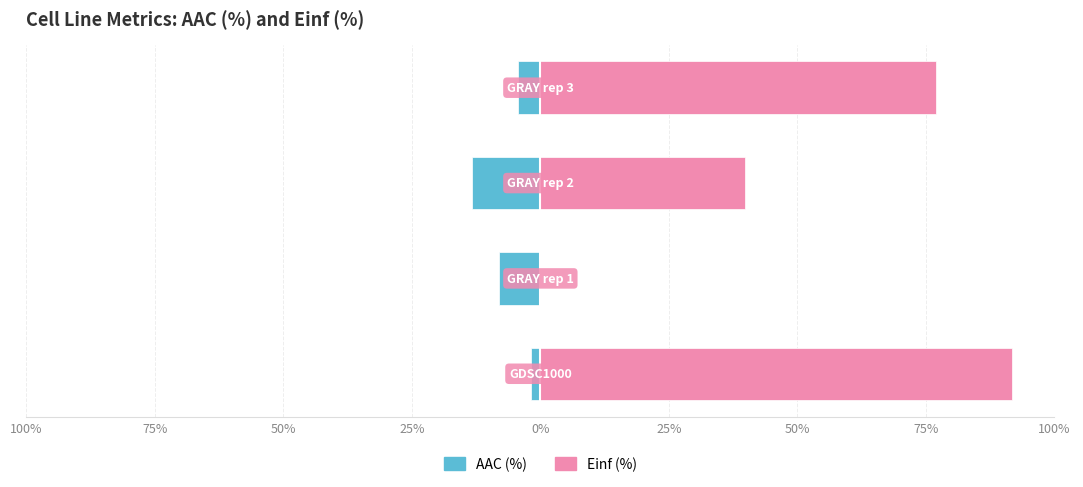

What is the sum of the AAC (%) values at 25% and 50%?

-17.6